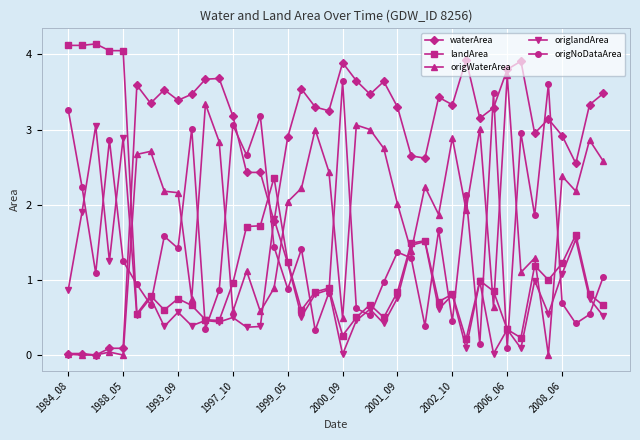

Which series has the largest total across all categories?

waterArea